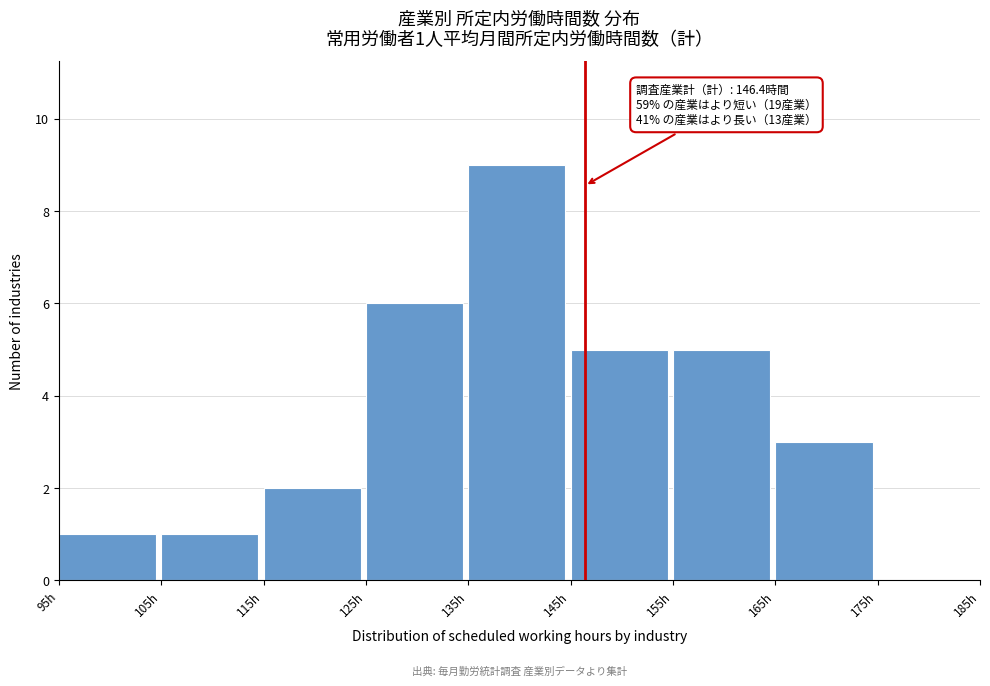

Which range on the x-axis has the tallest bar?

135 to 145